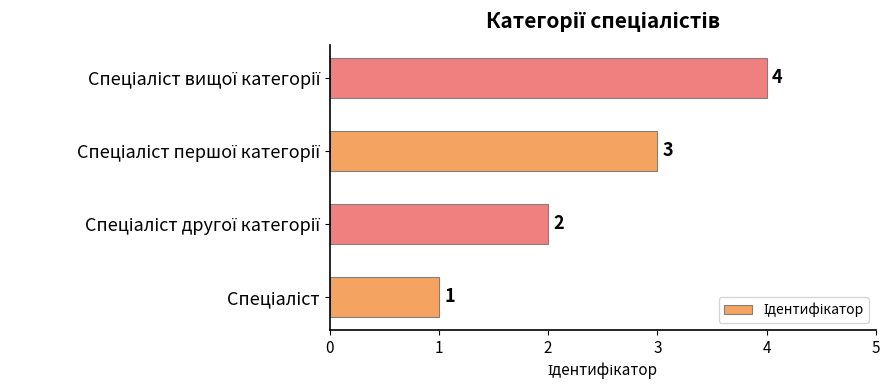

What is the greatest value displayed?

4